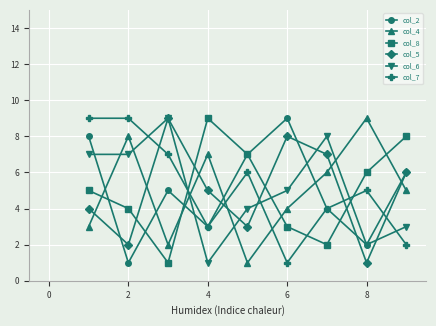

True or false: col_8 and col_7 intersect in this chart.

True